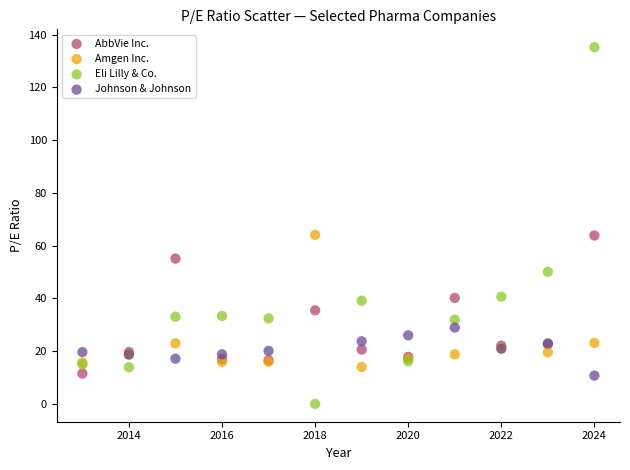

Which series has the largest Y range (max minus min)?

Eli Lilly & Co.